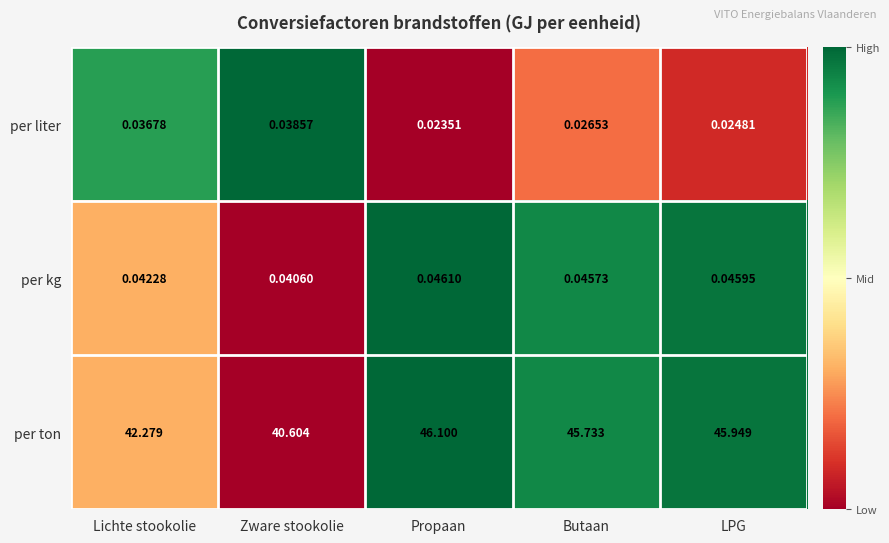

Where does the per ton series first go above 45?

Propaan